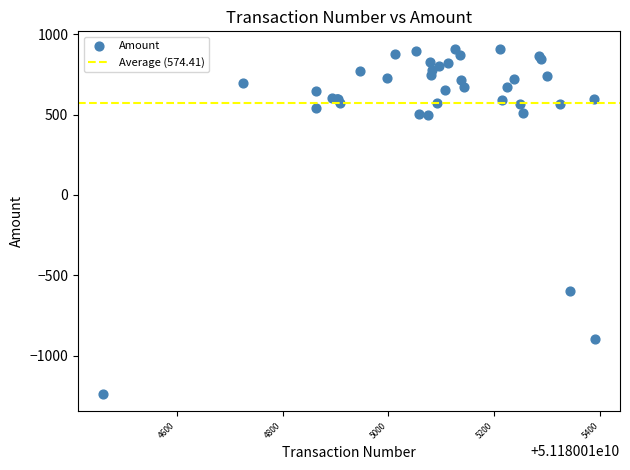

What Y value in the scatter plot is closest to -163?

-600.0